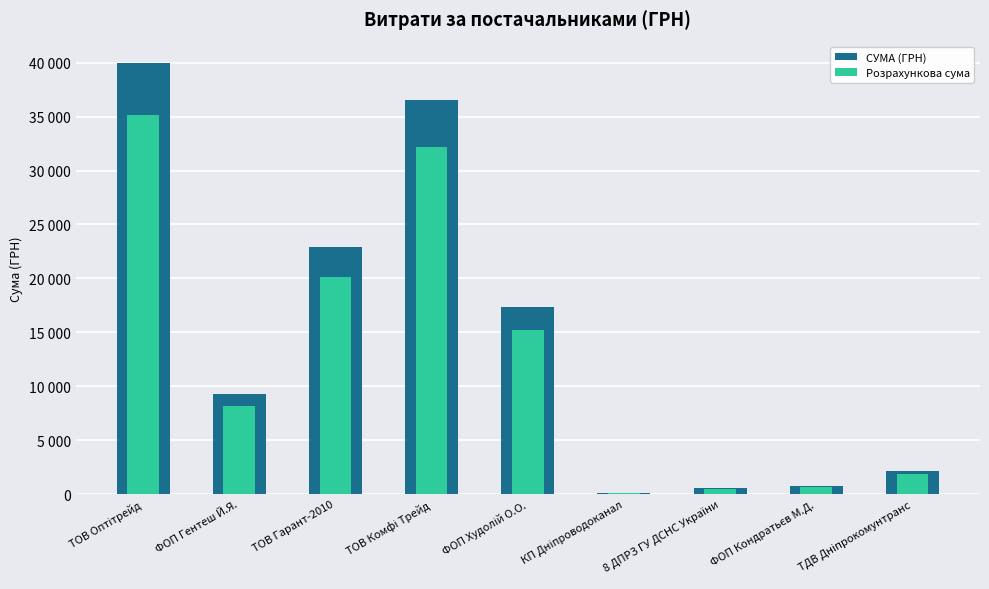

What is the minimum value for СУМА (ГРН)?

149.0